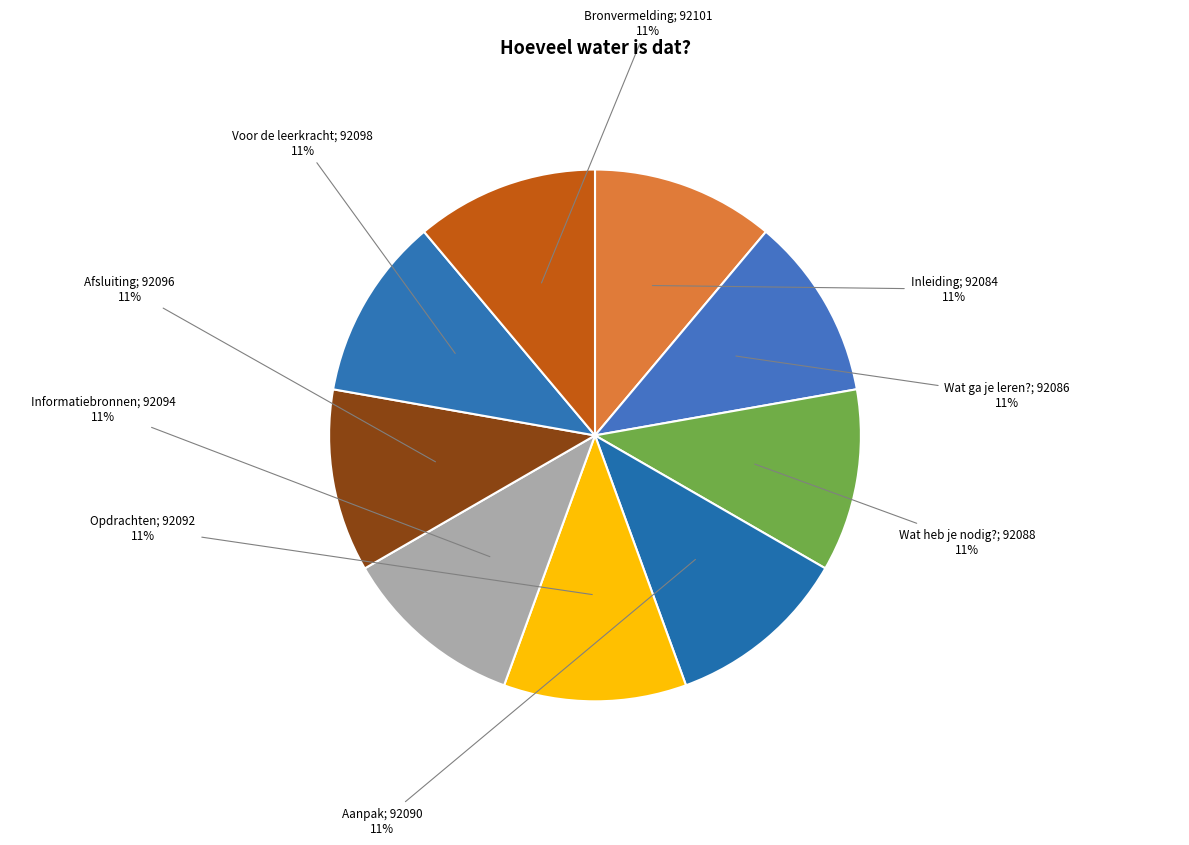

Which category has the smallest portion of the pie?

Inleiding